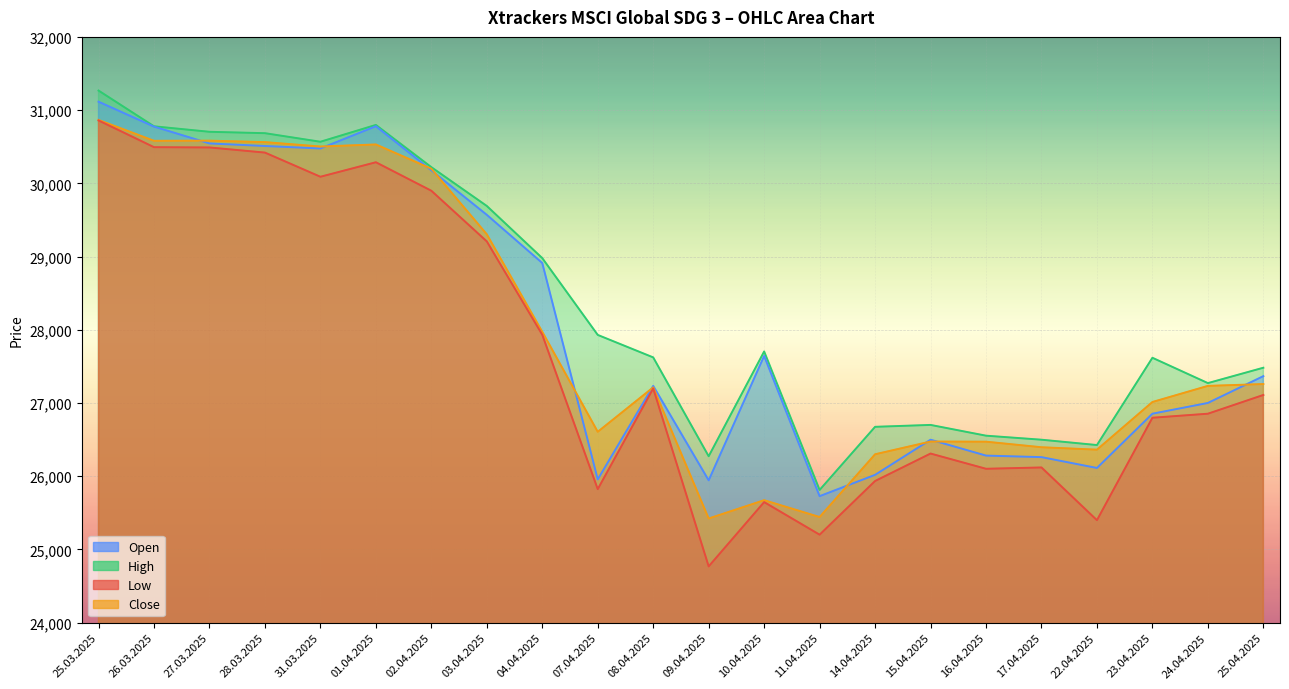

What are all the series names shown in the legend?

Open, High, Low, Close